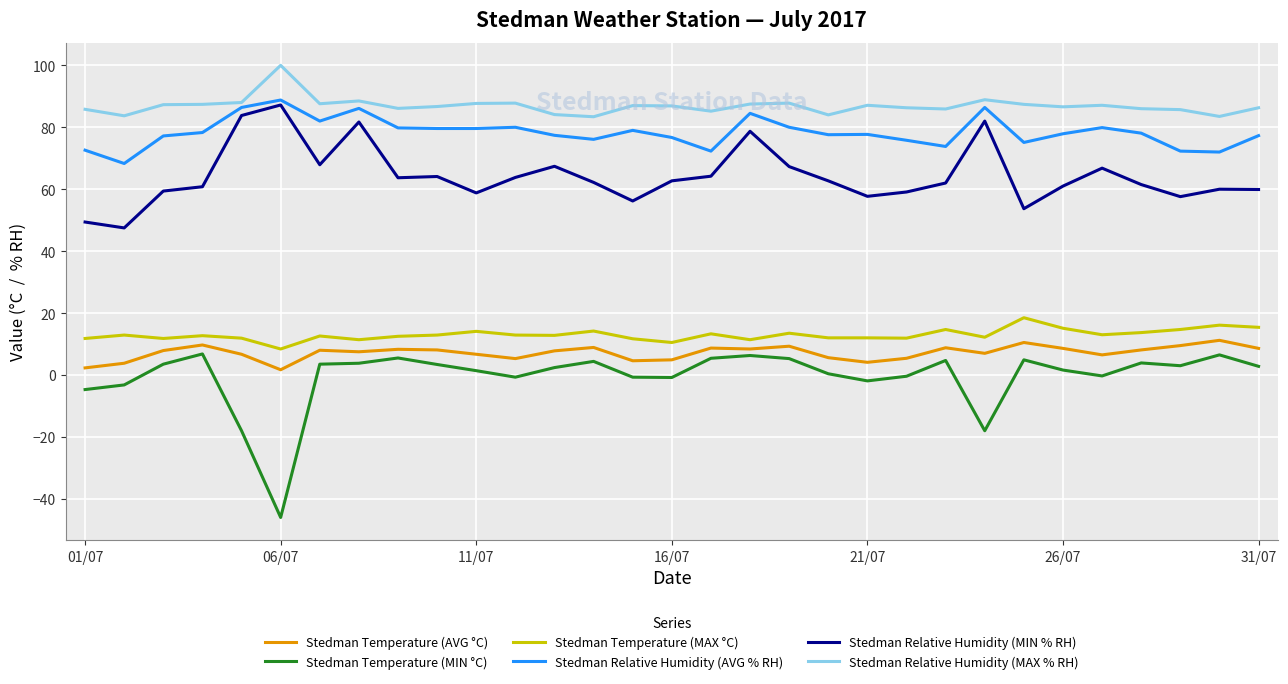

What is the sum of all Stedman Relative Humidity (MAX % RH) values?

2693.3